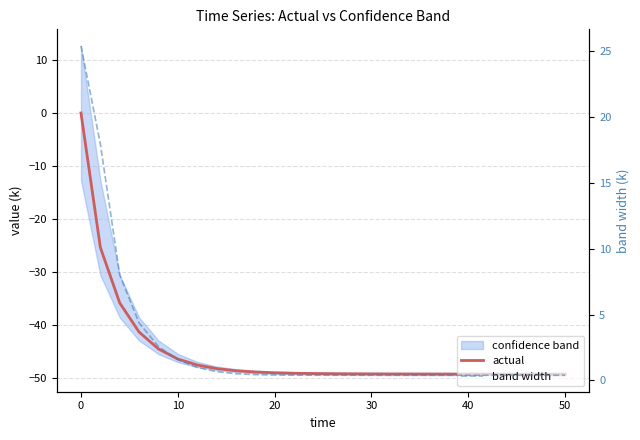

True or false: band width has more than 2 interior local peaks.

False